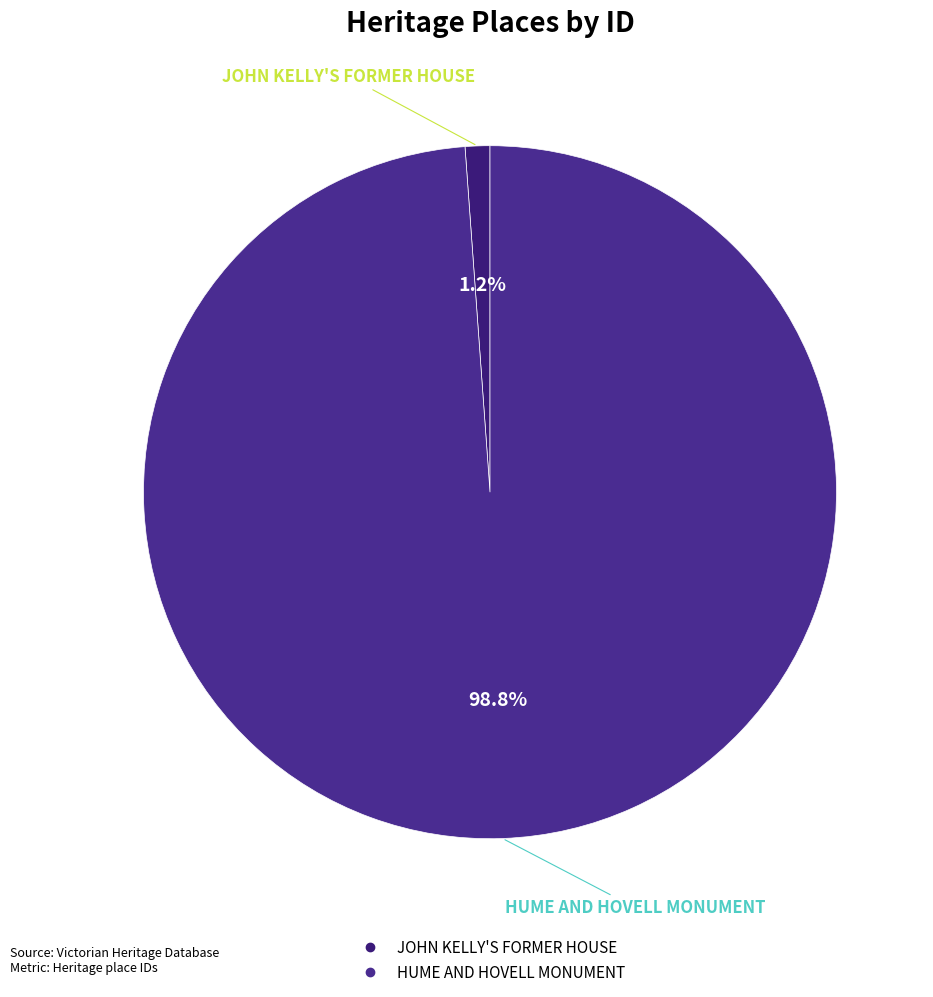

What is the total percentage of HUME AND HOVELL MONUMENT and JOHN KELLY'S FORMER HOUSE?

100.0%